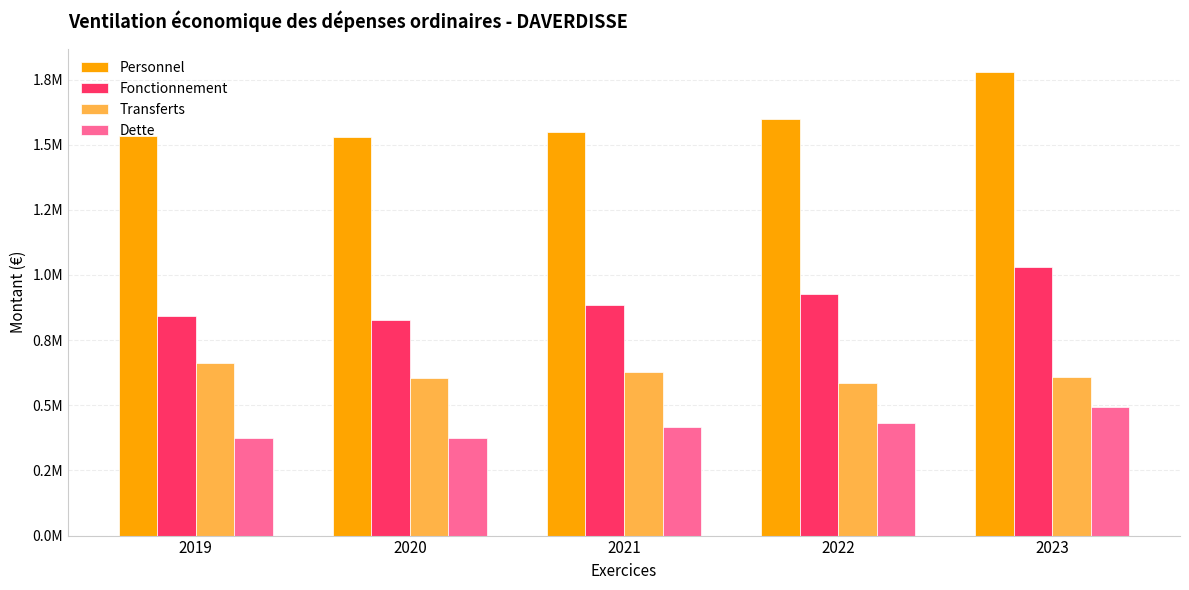

What is the minimum value shown in the chart?

375126.6